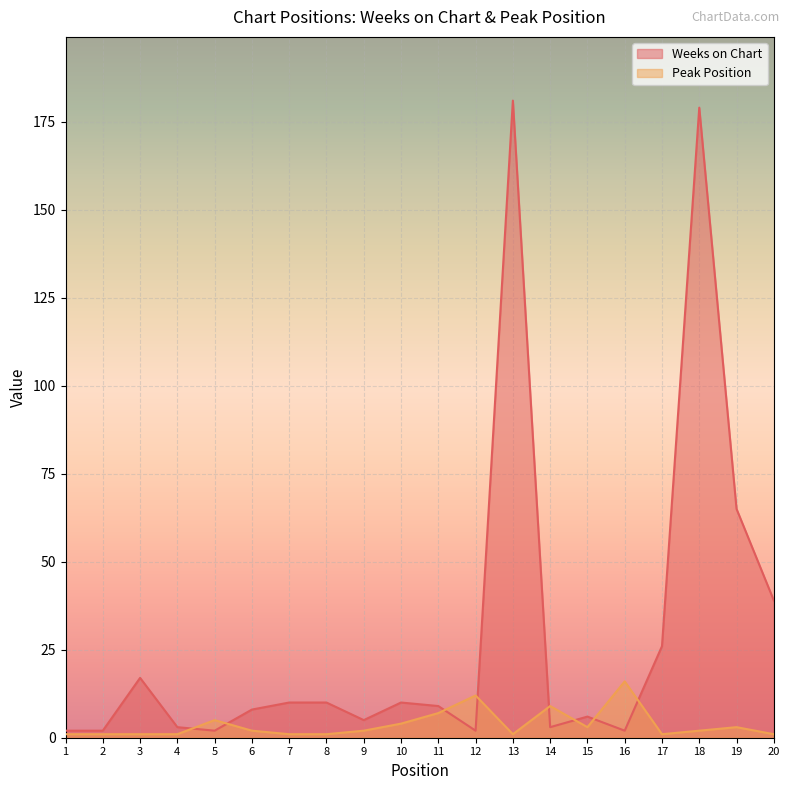

Between 4 and 8, which is larger?

8